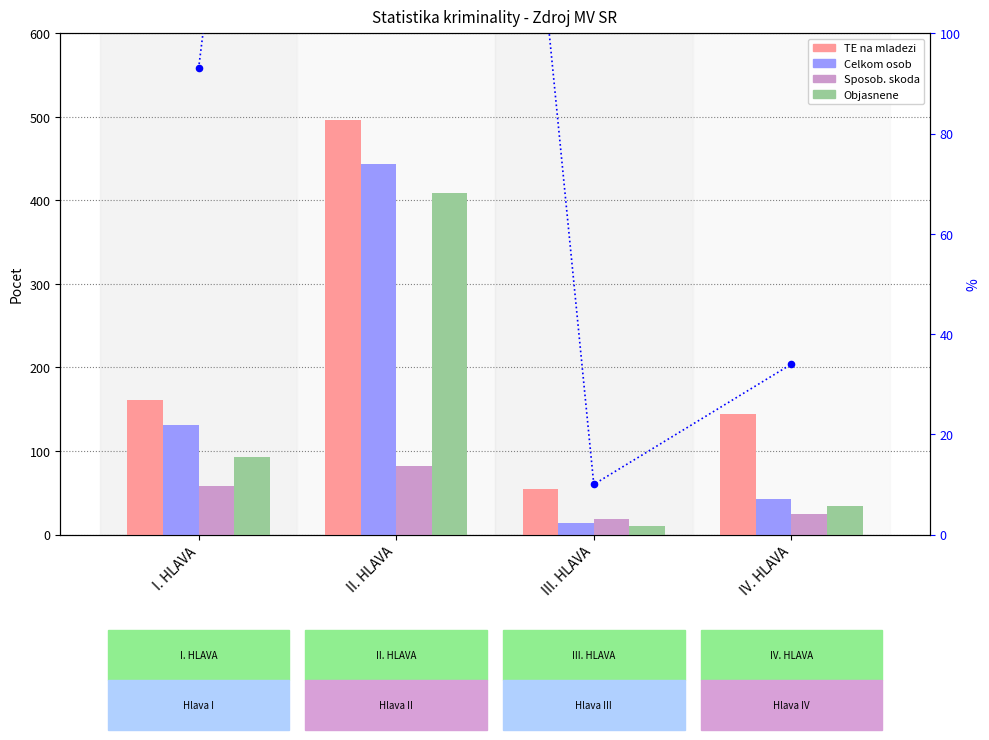

Which series contains the lowest Y value?

Objasnene